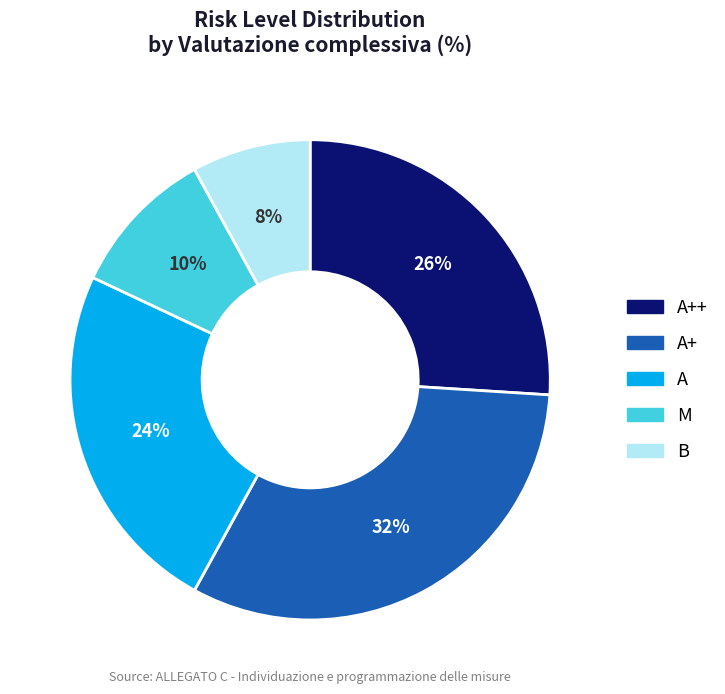

Does any single category account for the majority?

No